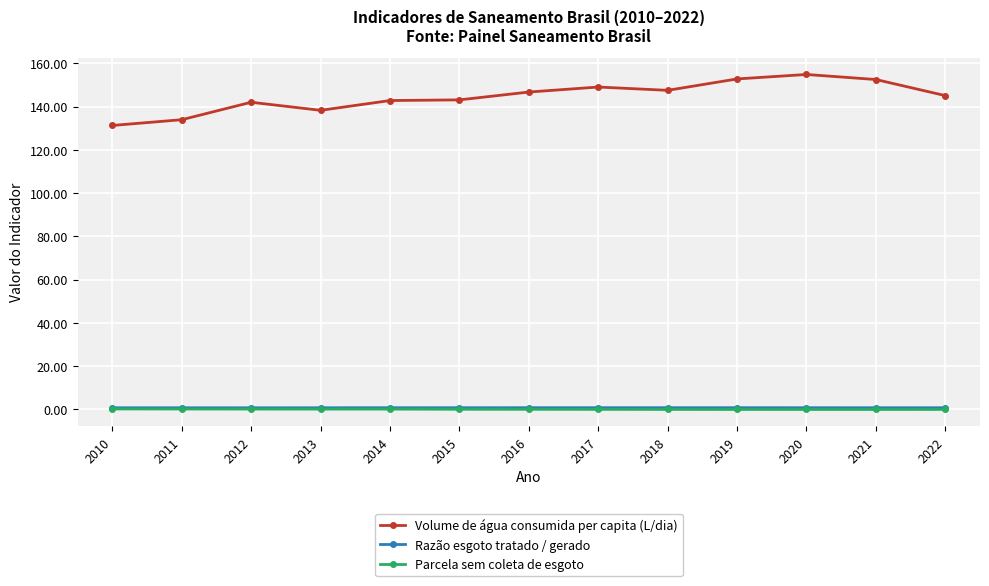

What is the value of the Razão esgoto tratado / gerado point at the 13th from the left?

0.8